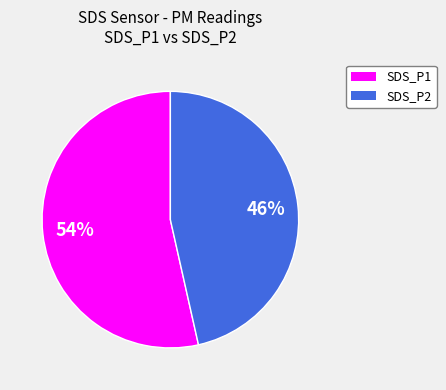

To the nearest percent, what is the average slice percentage?

50%